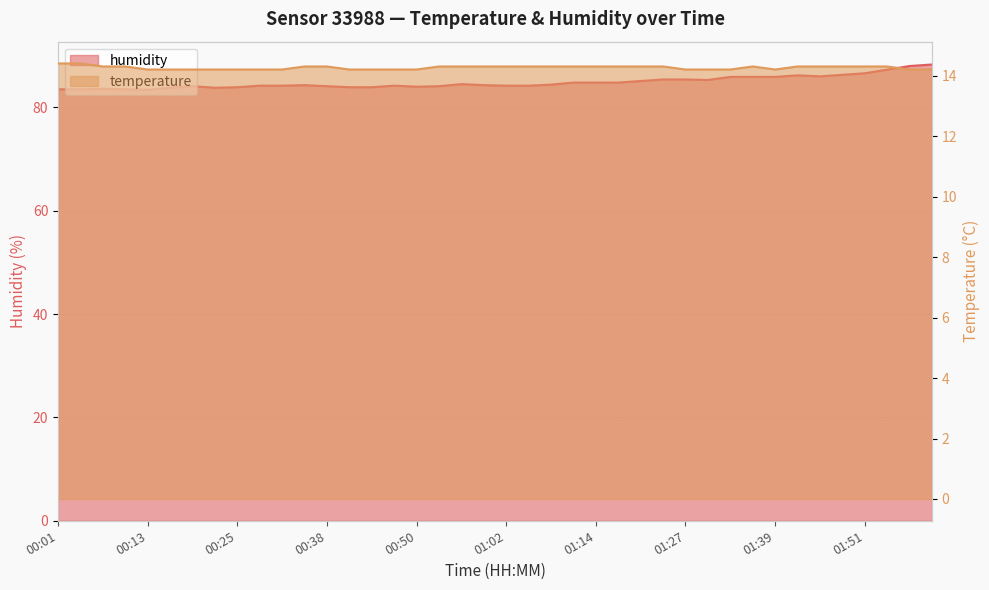

Which series has the largest range (max minus min)?

humidity